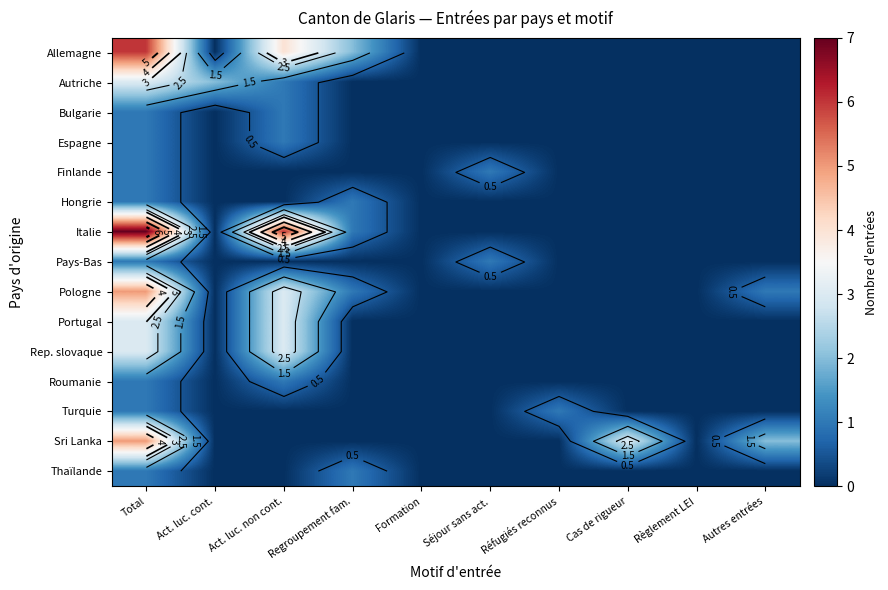

At which category is the sum across all series the highest?

Total